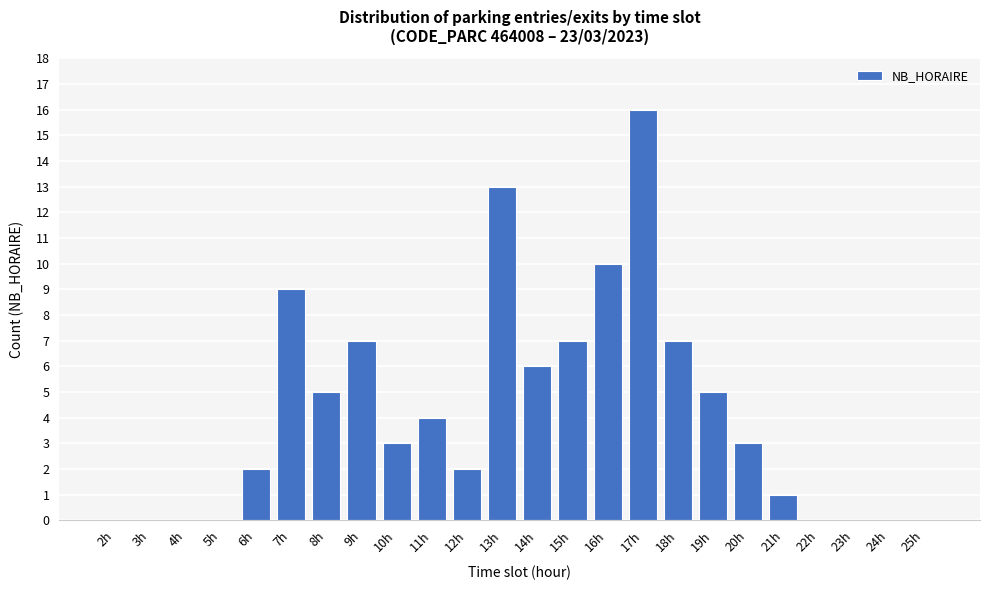

Reading left to right, transcribe all the data shown in this chart.

2h=0	3h=0	4h=0	5h=0	6h=2	7h=9	8h=5	9h=7	10h=3	11h=4	12h=2	13h=13	14h=6	15h=7	16h=10	17h=16	18h=7	19h=5	20h=3	21h=1	22h=0	23h=0	24h=0	25h=0